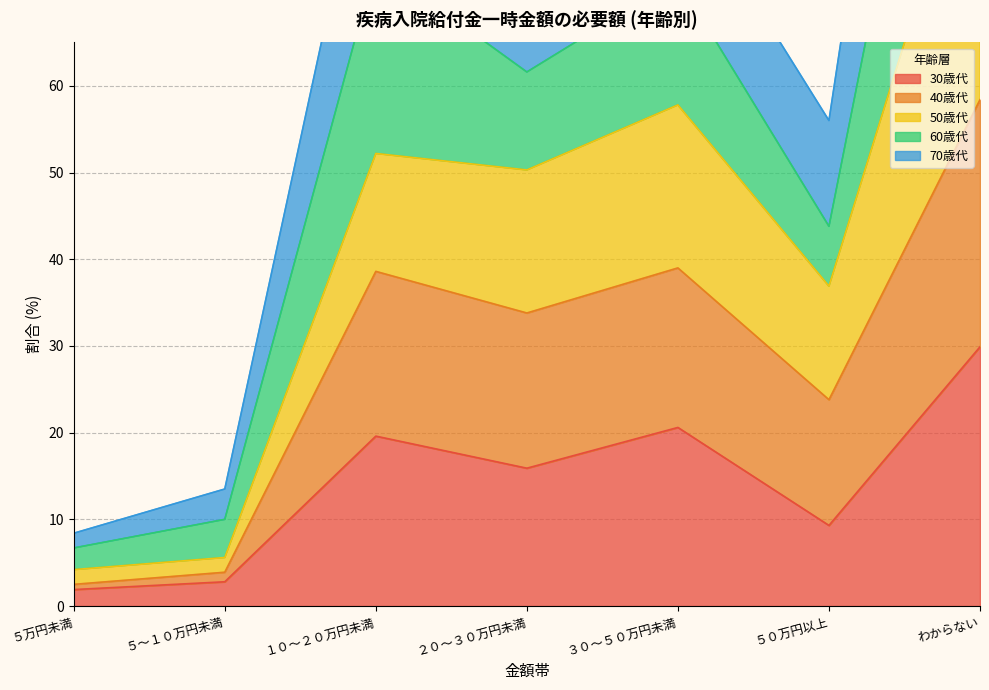

What is the lowest value of the 30歳代 series?

1.9